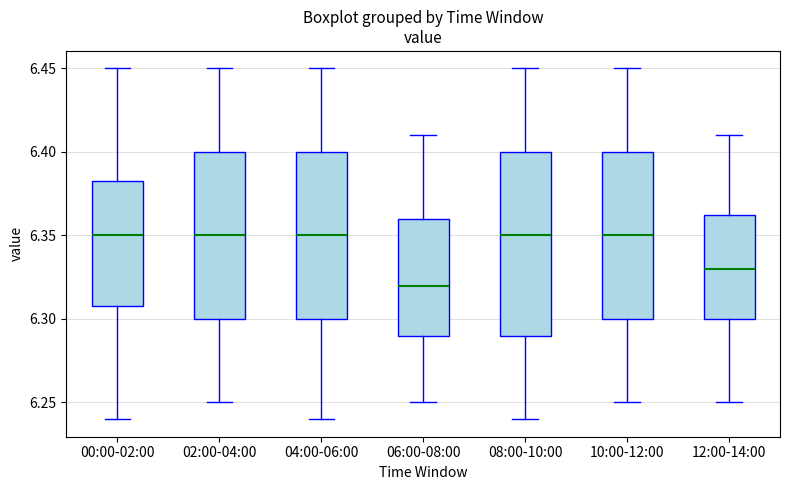

Where is the lower edge of the box for 12:00-14:00 on the y-axis? The values are not printed on the chart, so give them approximately, as read against the axis.

6.300